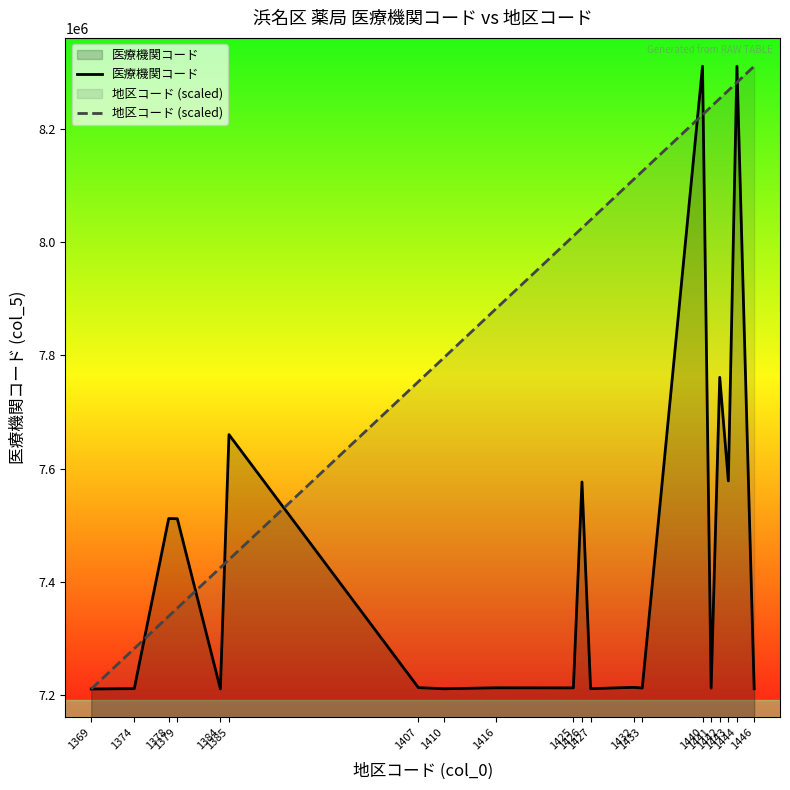

What is the average value of the 地区コード (scaled) series?

7868420.0